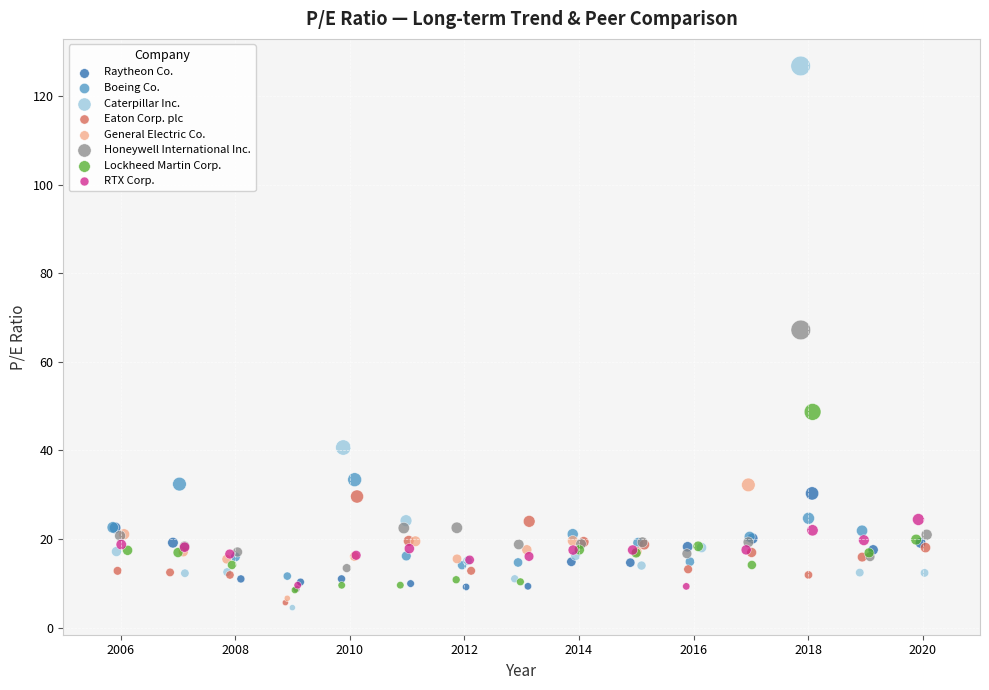

Which series contains the highest Y value?

Caterpillar Inc.